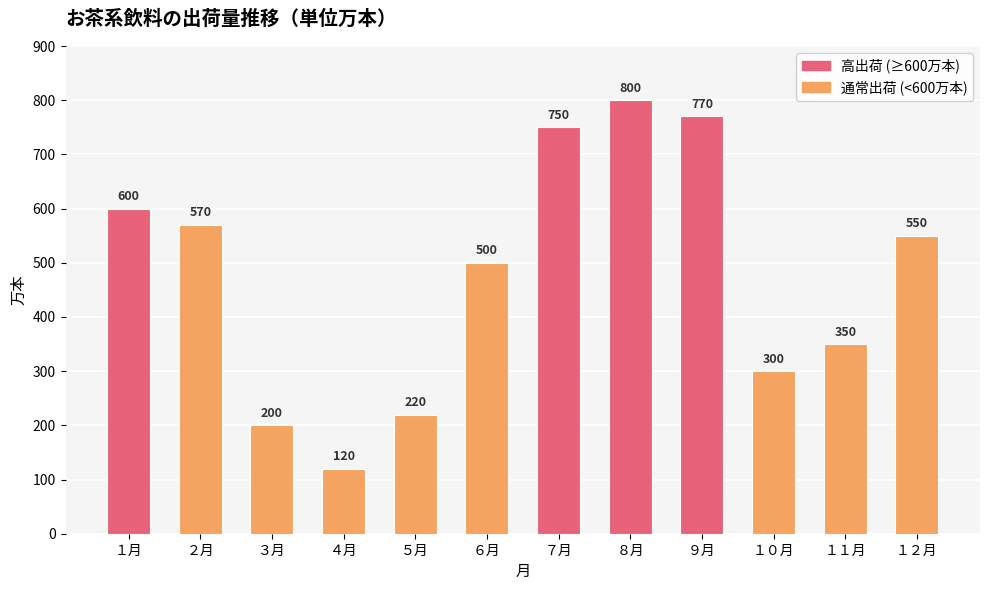

Rank the categories by value from highest to lowest.

８月, ９月, ７月, １月, ２月, １２月, ６月, １１月, １０月, ５月, ３月, ４月